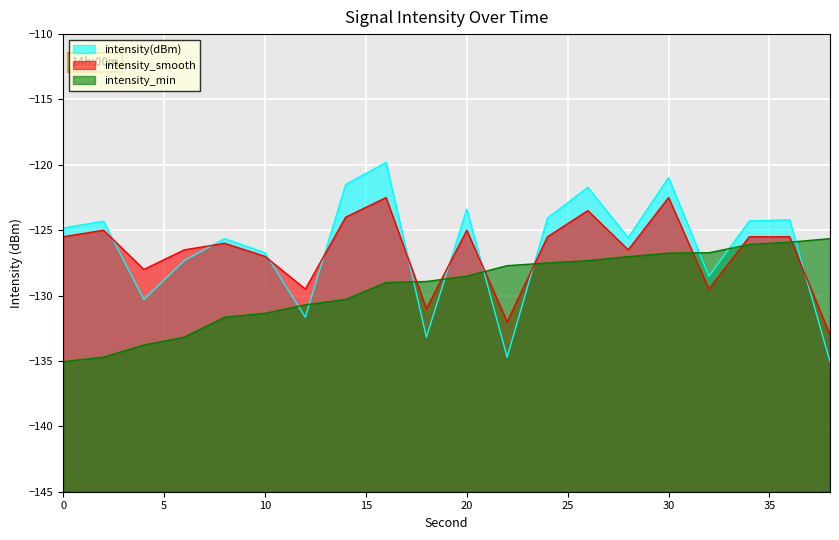

Between 18 and 36, which series saw the biggest shift?

intensity(dBm)